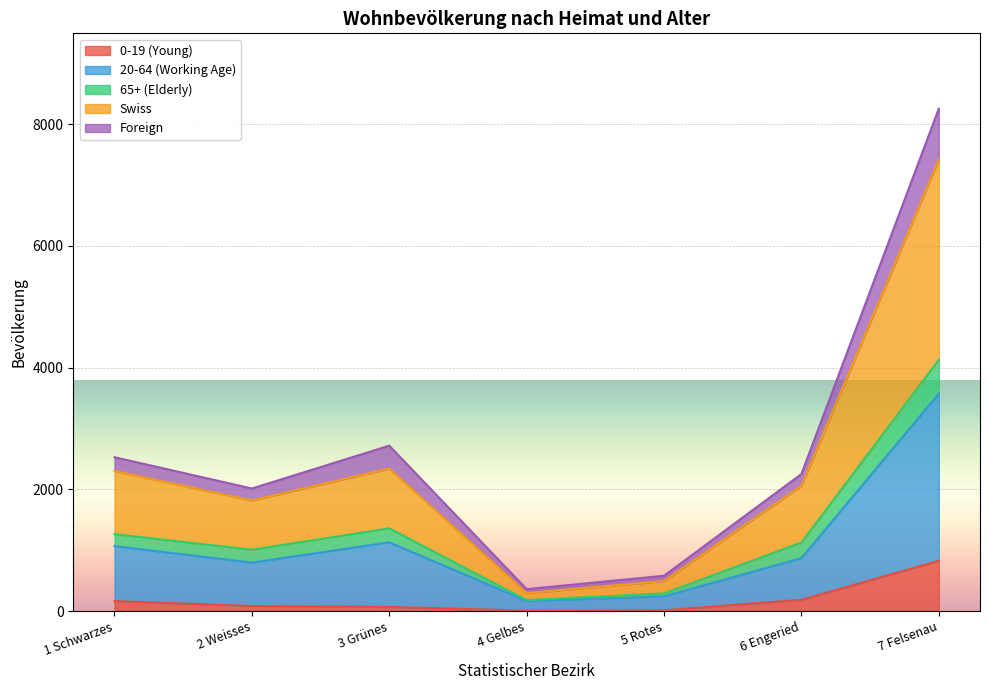

At which label does 0-19 (Young) reach its peak?

7 Felsenau